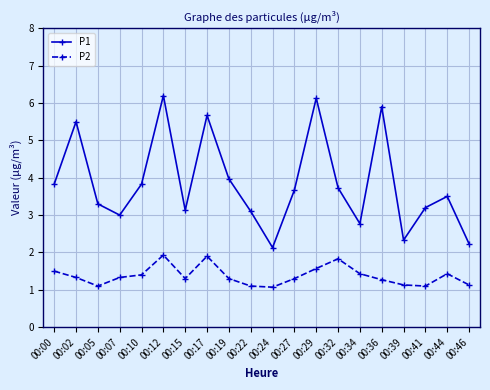

What is the maximum value for P2?

1.9